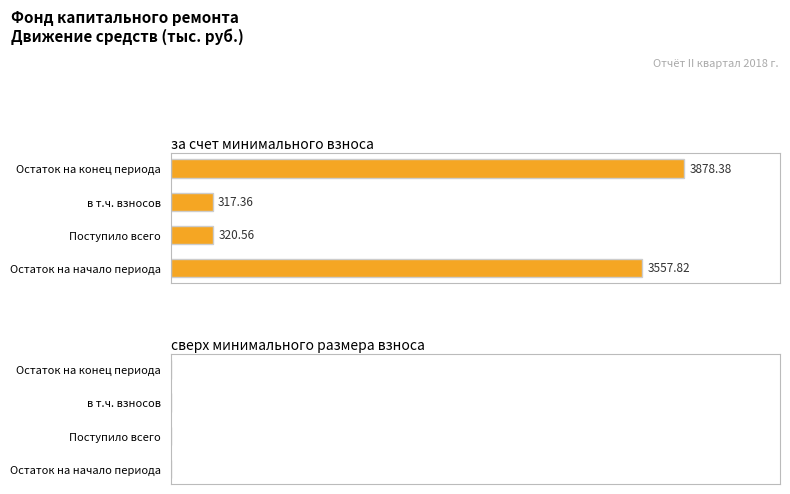

Which has a higher value, Поступило всего or Остаток на начало периода?

Остаток на начало периода